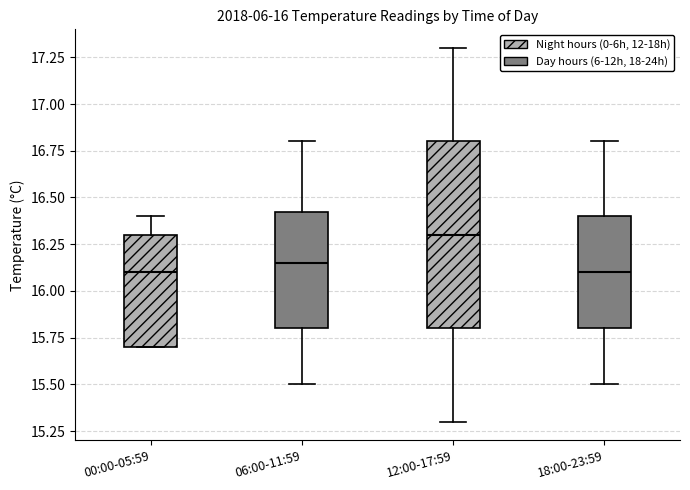

Which box has the highest median line?

12:00-17:59